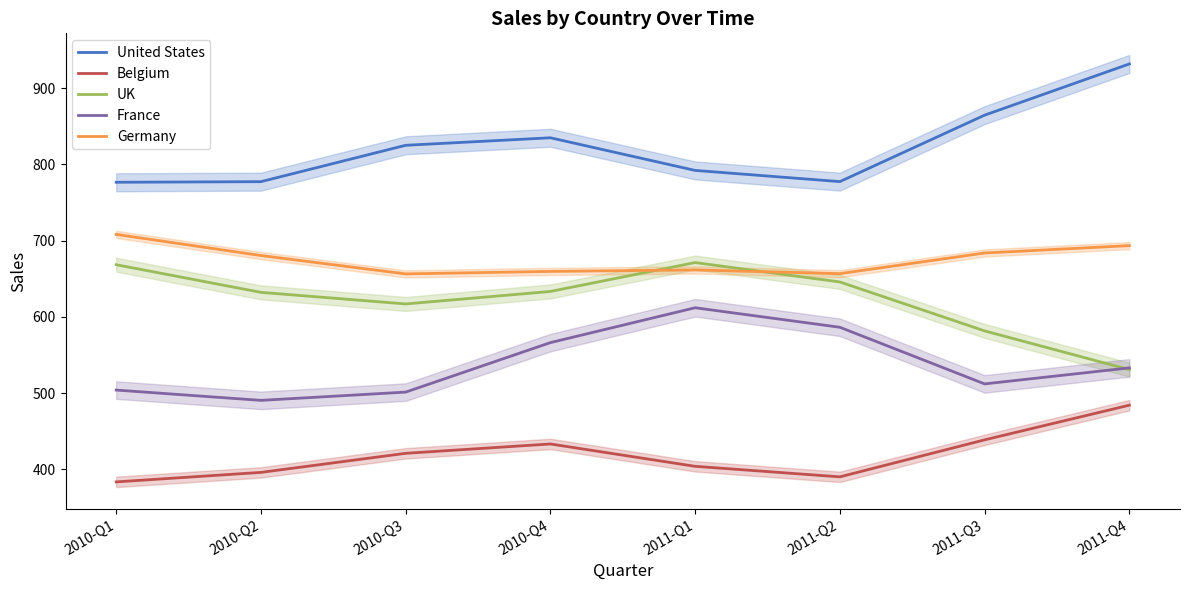

How many values in the United States series are below 825?

4